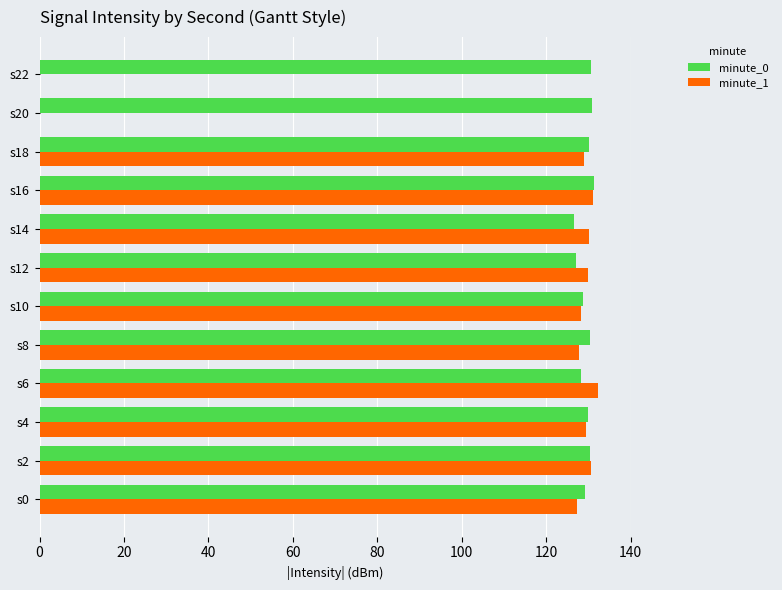

Which series has the largest total across all categories?

minute_0